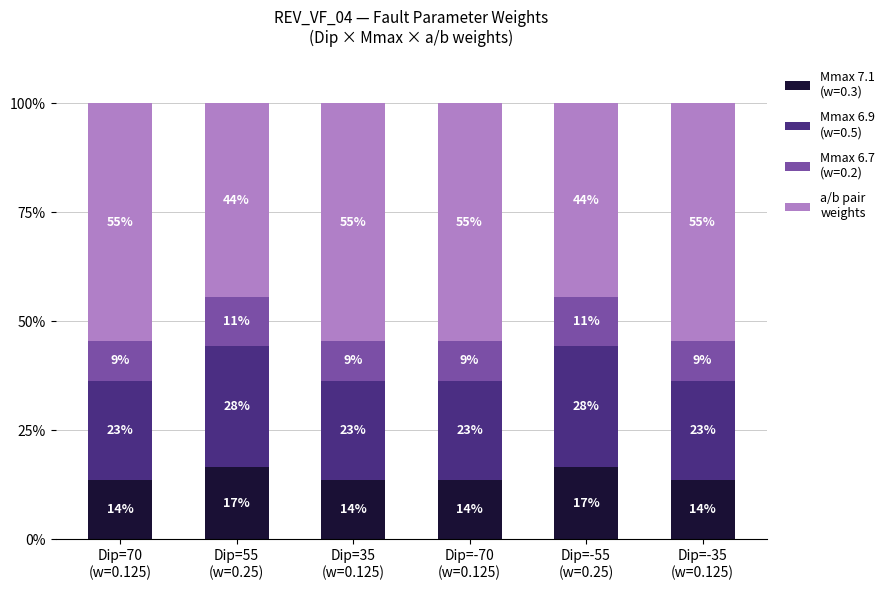

The chart shows a value of 54.5 at Dip=-35
(w=0.125). True or false?

True